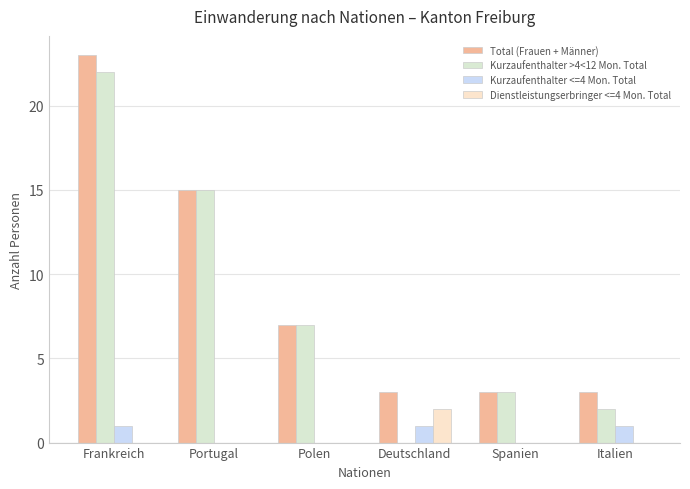

How many groups of bars are there?

6